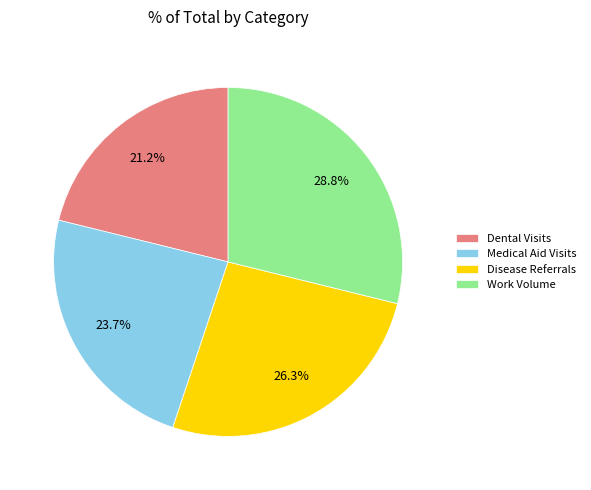

Rank the categories by value from lowest to highest.

Dental Visits, Medical Aid Visits, Disease Referrals, Work Volume